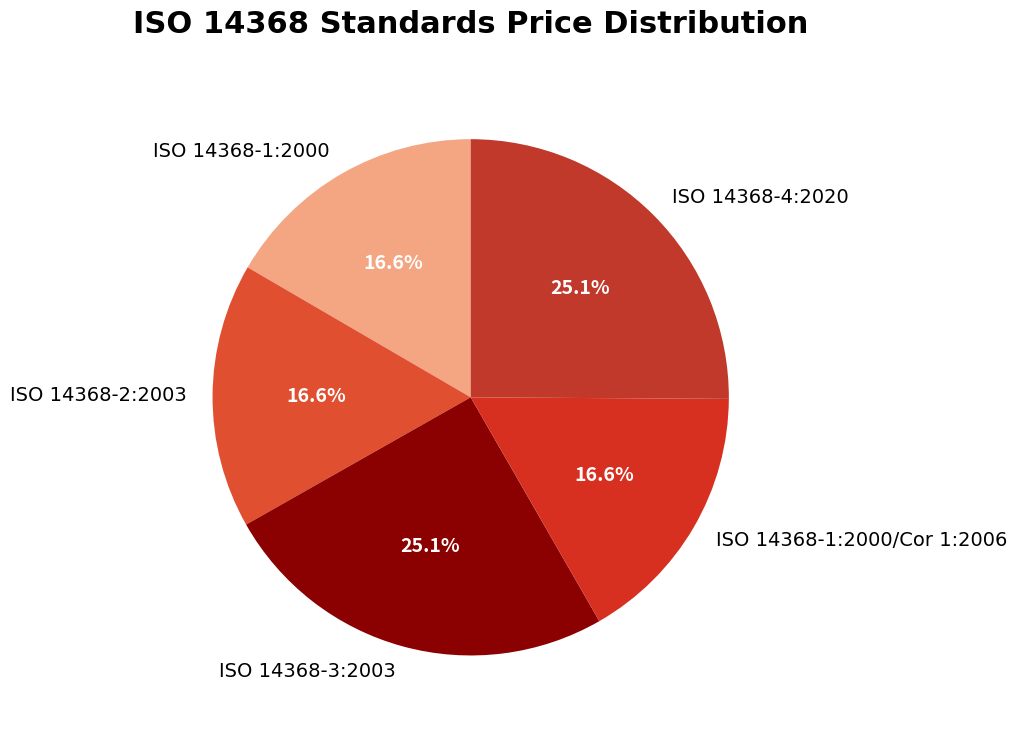

Is the sum of ISO 14368-1:2000 and ISO 14368-2:2003 greater than half?

No